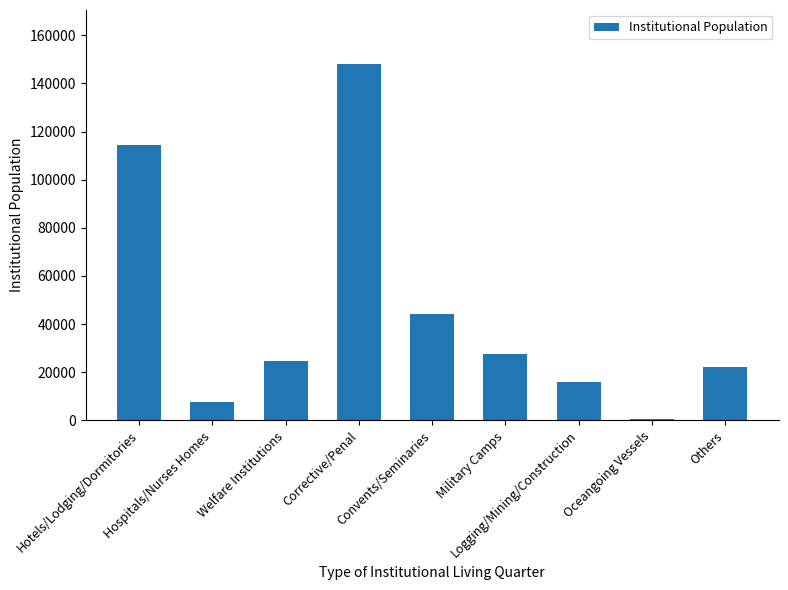

True or false: the data shows 44359 at Convents/Seminaries.

True